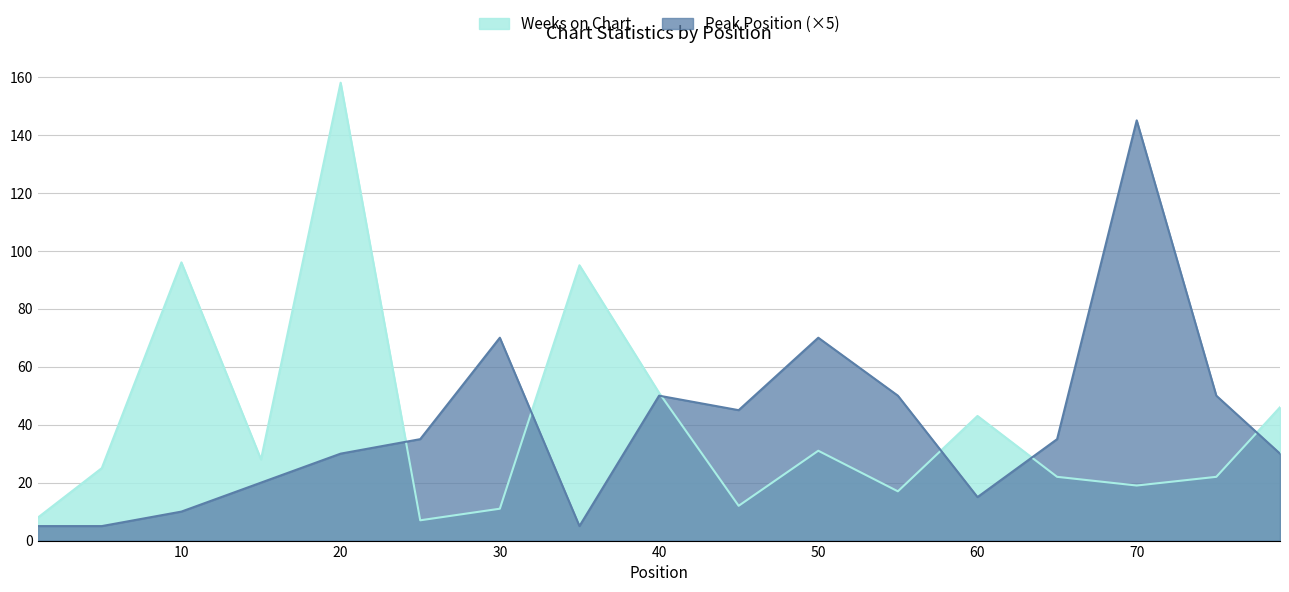

What is the value of the Weeks on Chart point at the 17th from the left?

46